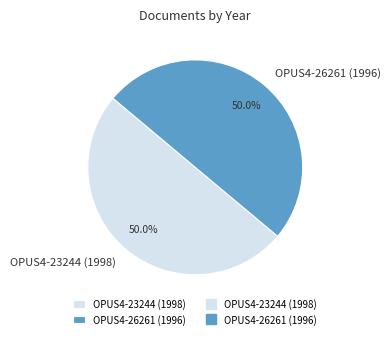

What percentage is NOT represented by OPUS4-26261 (1996)?

50.0%